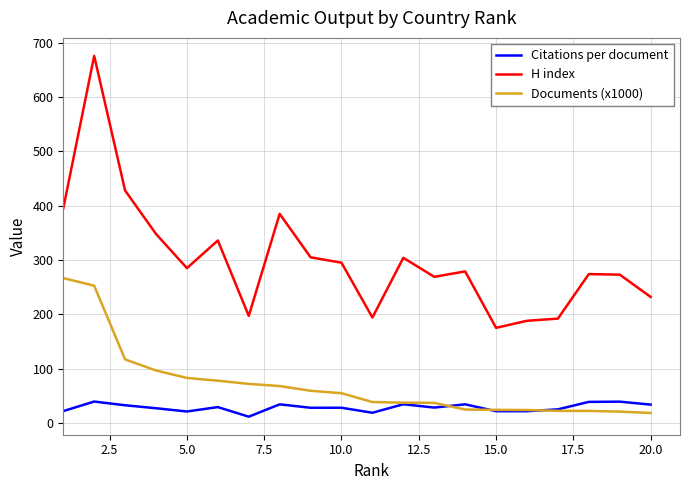

At how many categories does at least one series exceed 675?

1